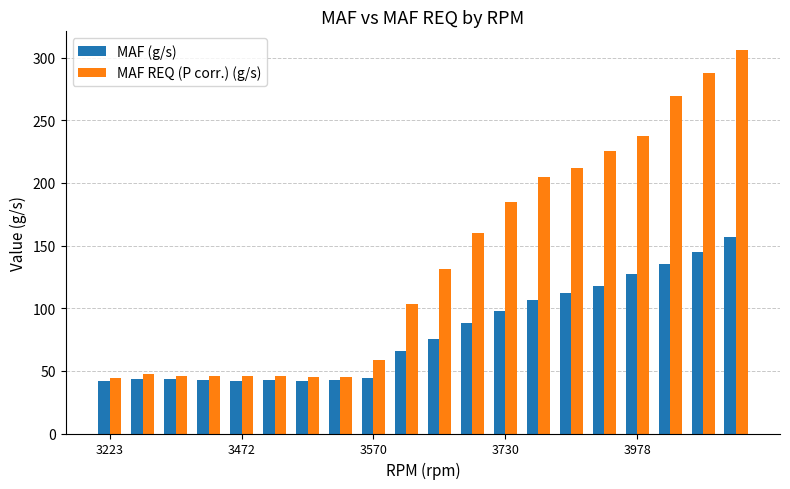

How many distinct data groups are displayed?

2